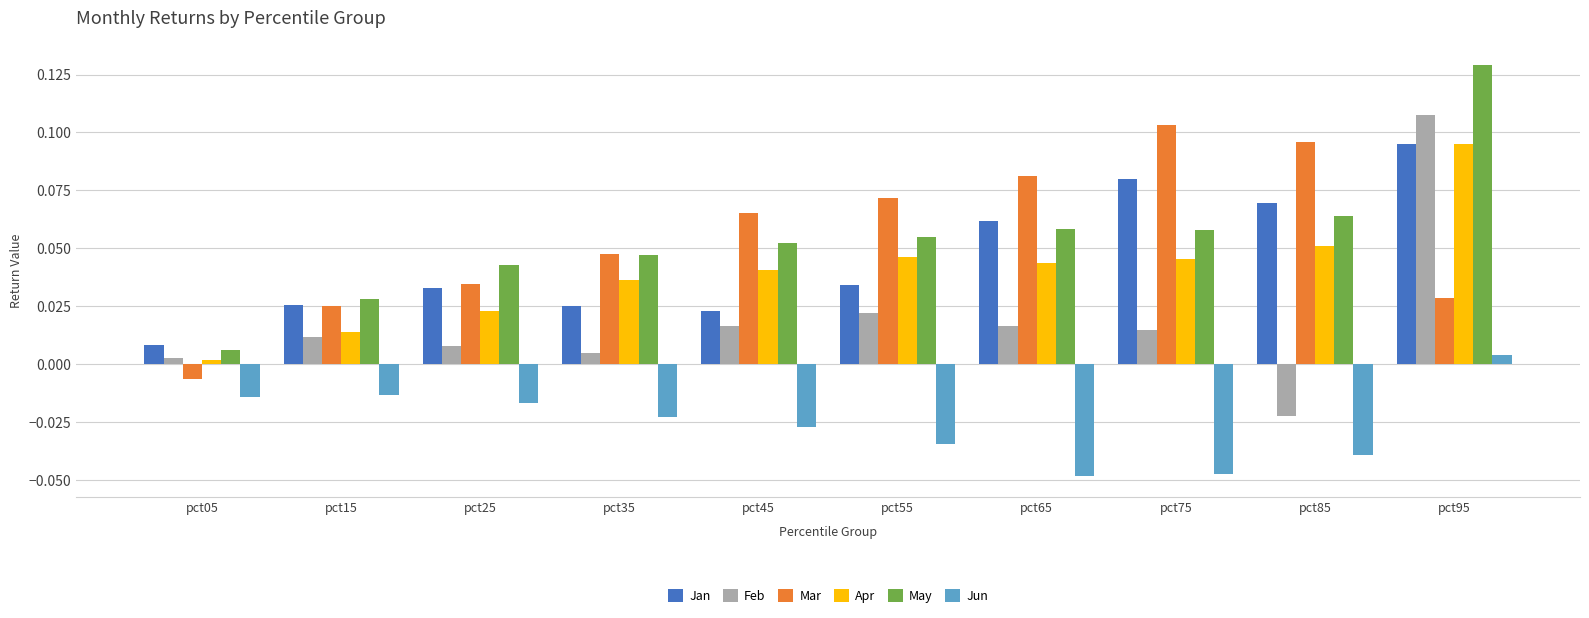

Which series changed the most between pct05 and pct45?

Mar